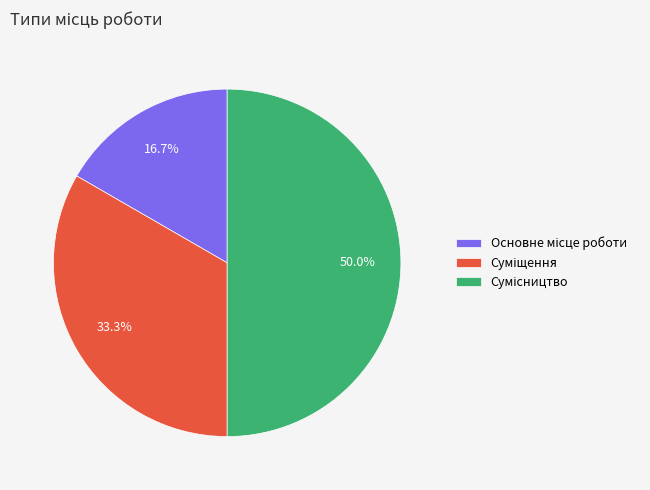

Which has a higher value, Основне місце роботи or Сумісництво?

Сумісництво